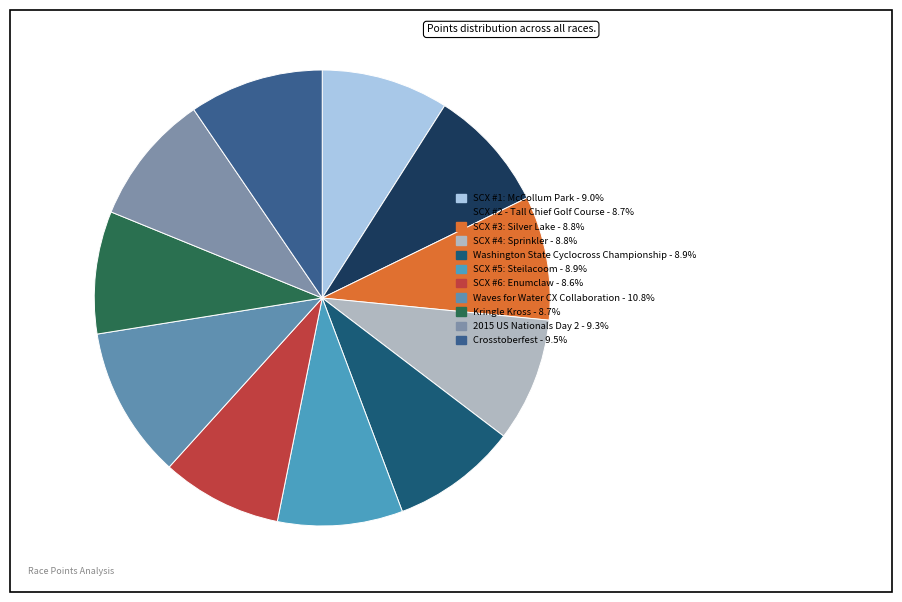

What is the smallest slice in the pie chart?

SCX #6: Enumclaw